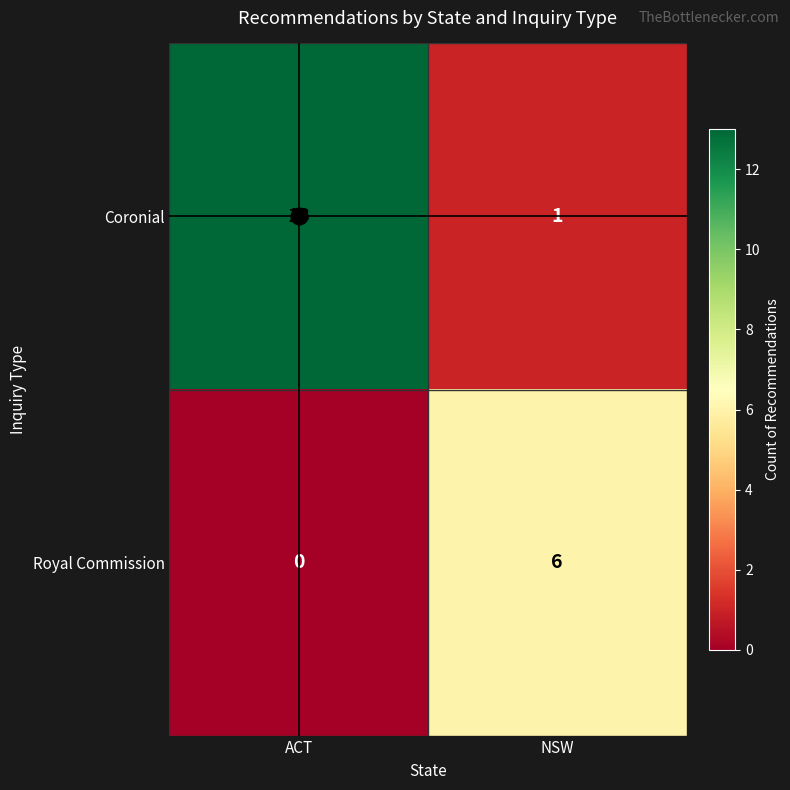

The value of Royal Commission at ACT is -4. True or false?

False